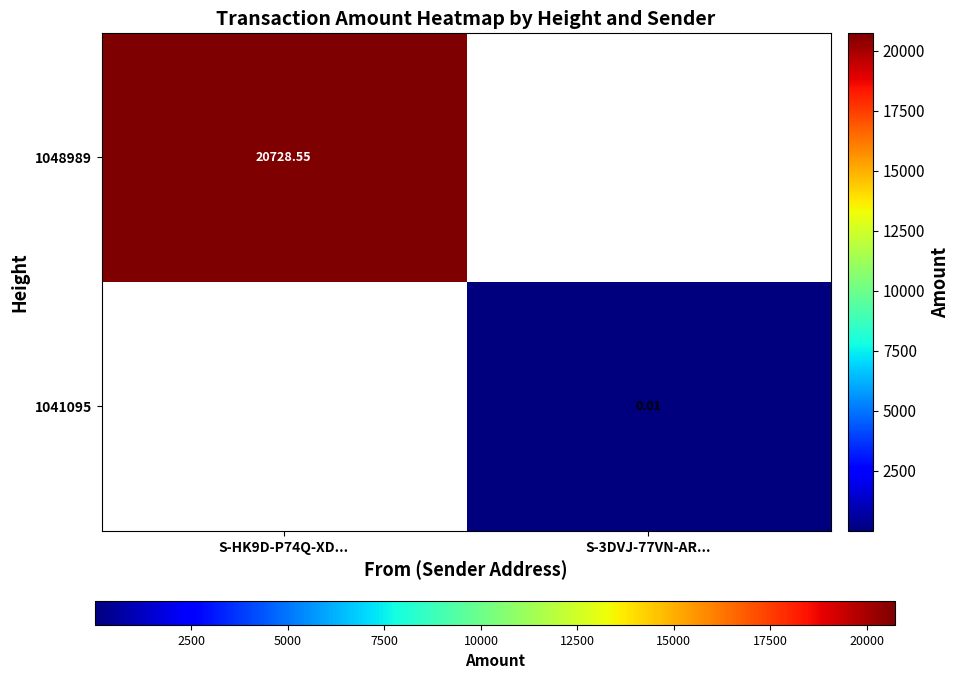

Rank the series by their average value, from lowest to highest.

1048989, 1041095